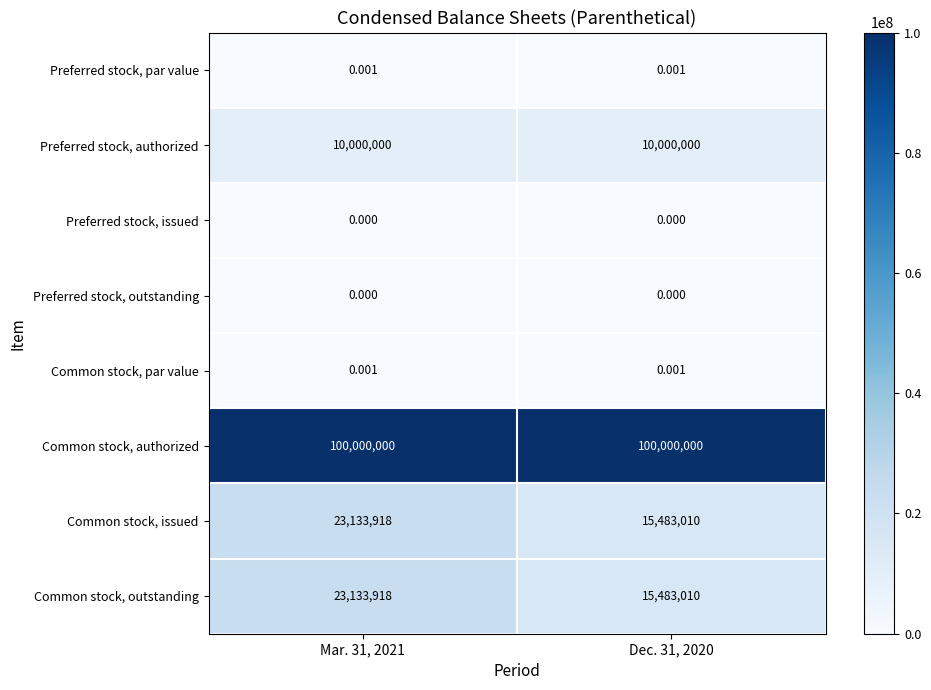

Is the value of Preferred stock, authorized at Mar. 31, 2021 greater than the value of Preferred stock, outstanding at Dec. 31, 2020?

Yes